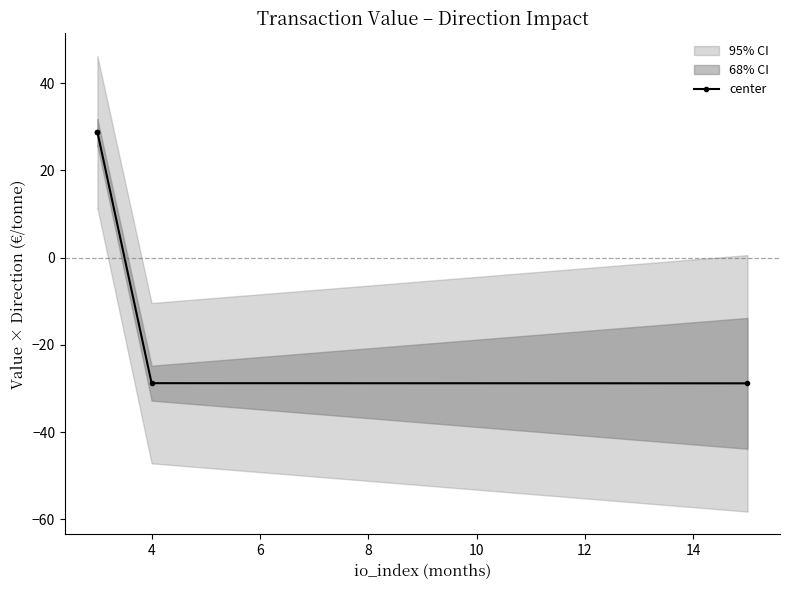

Count the number of data series in this chart.

1